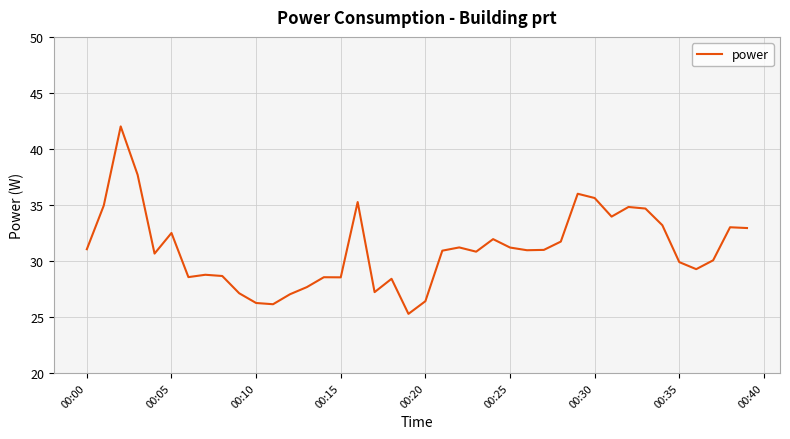

What is the greatest value displayed?

42.0